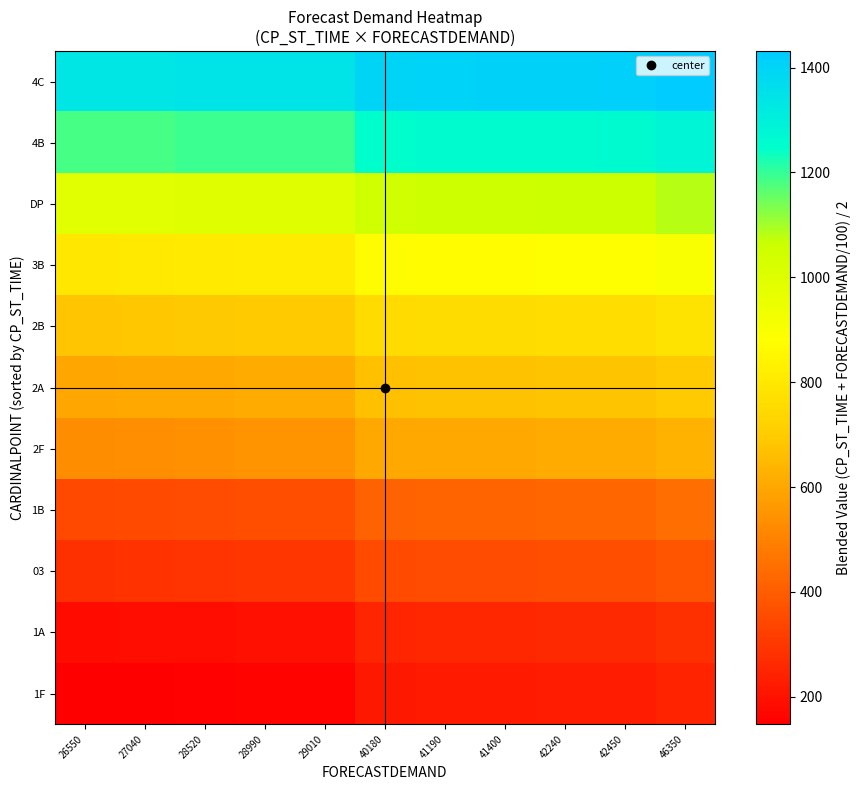

At which category is the sum across all series the highest?

46350